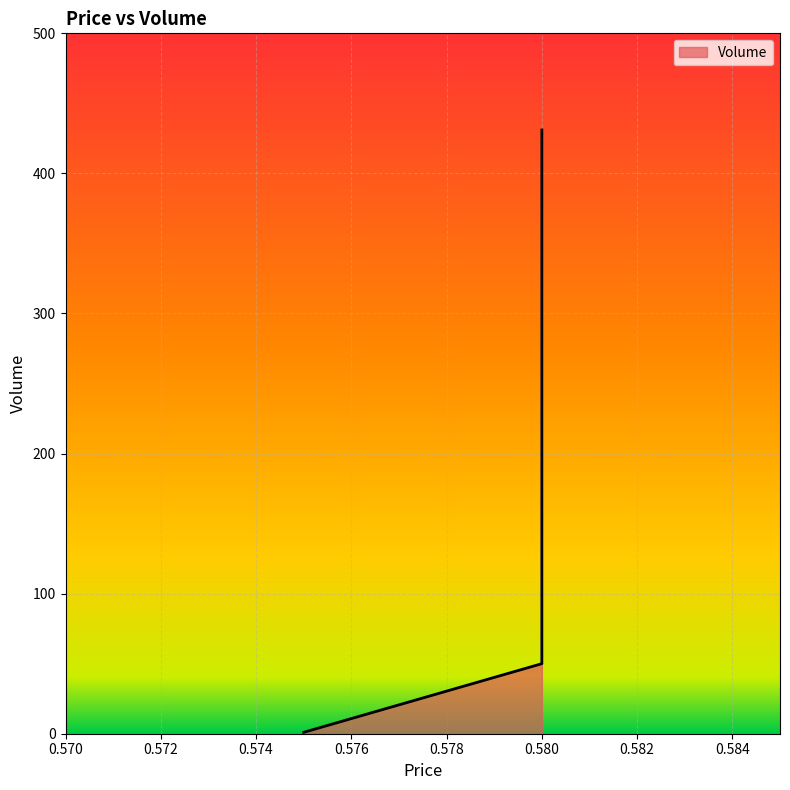

At which category does the data reach its first local peak?

0.58